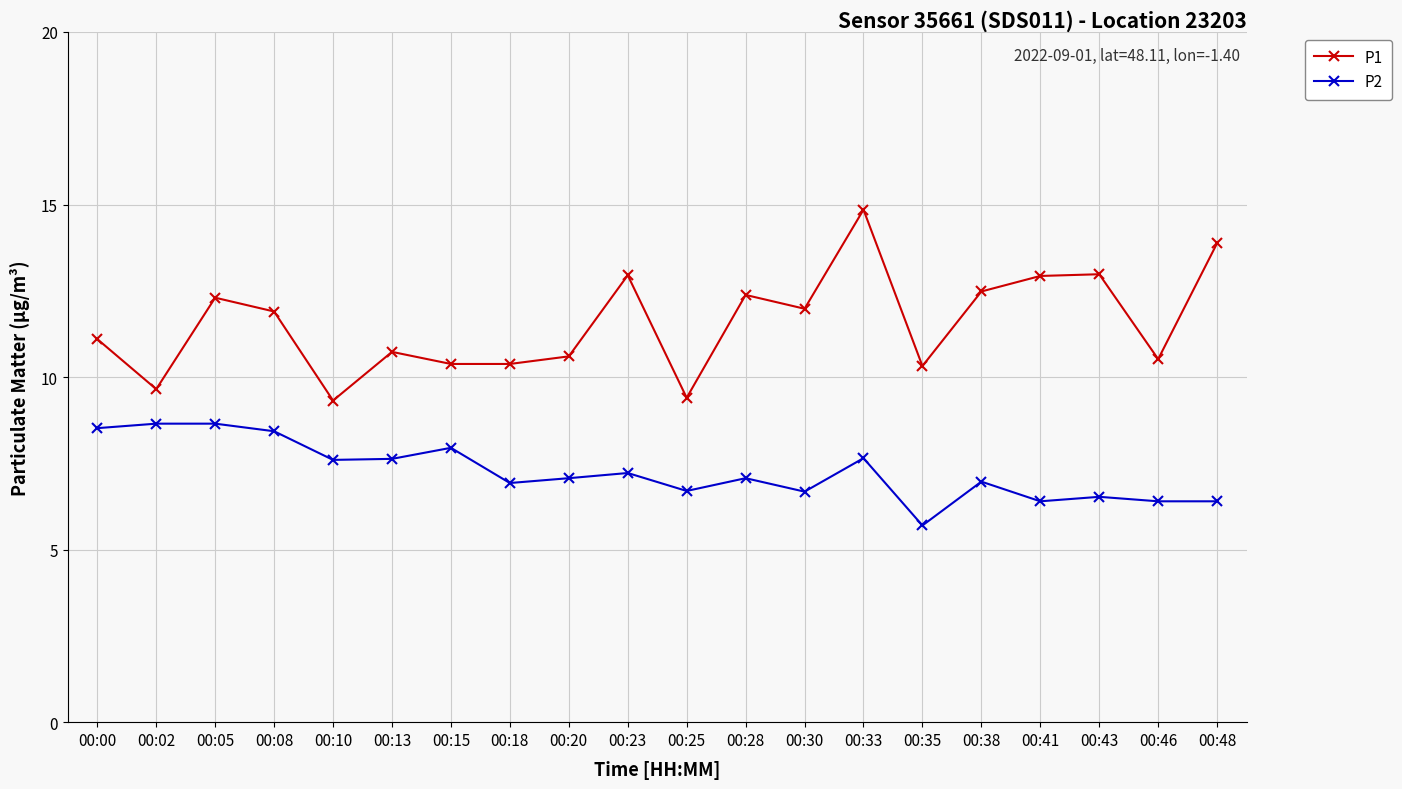

What are all the series names shown in the legend?

P1, P2